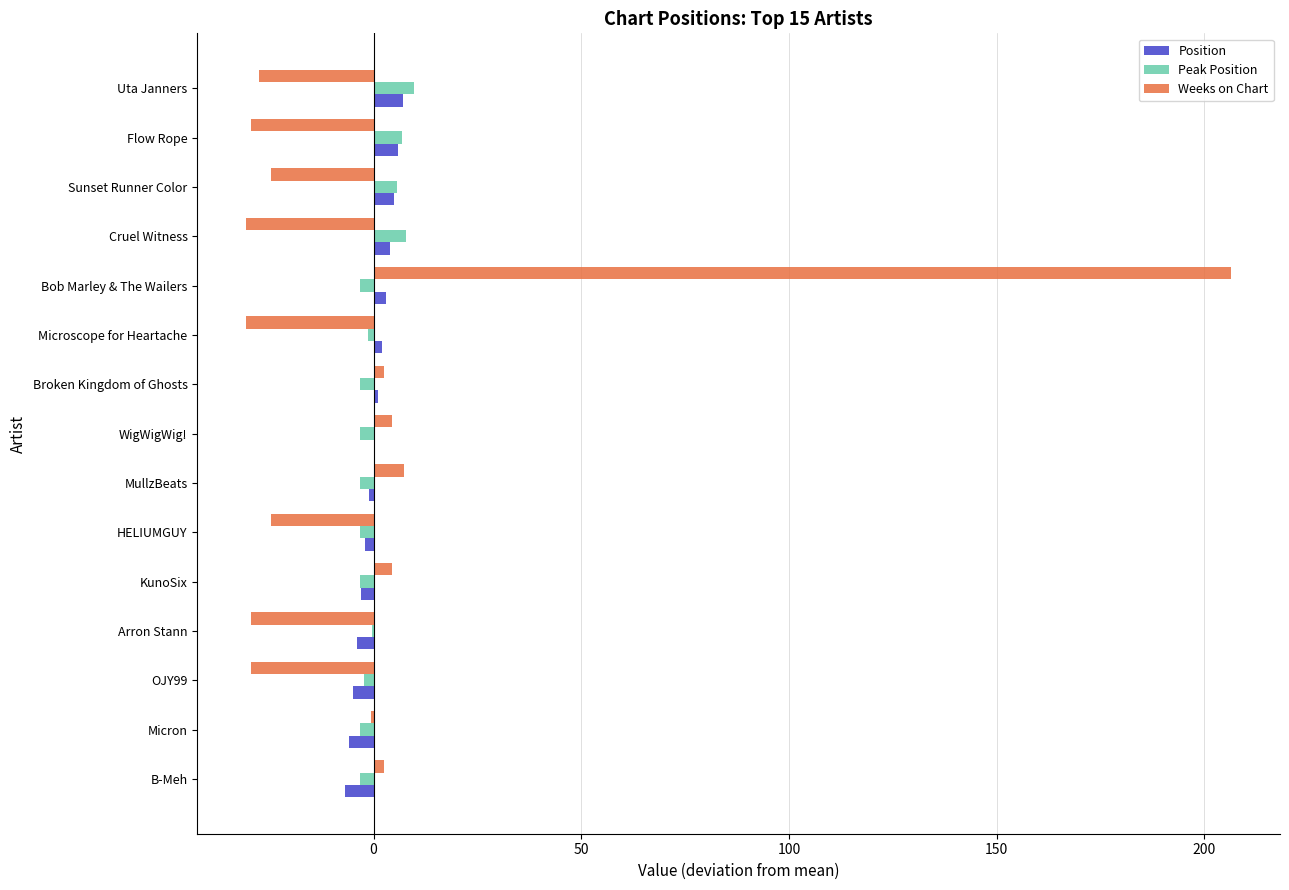

The value of Weeks on Chart at Bob Marley & The Wailers is 206.4. True or false?

True